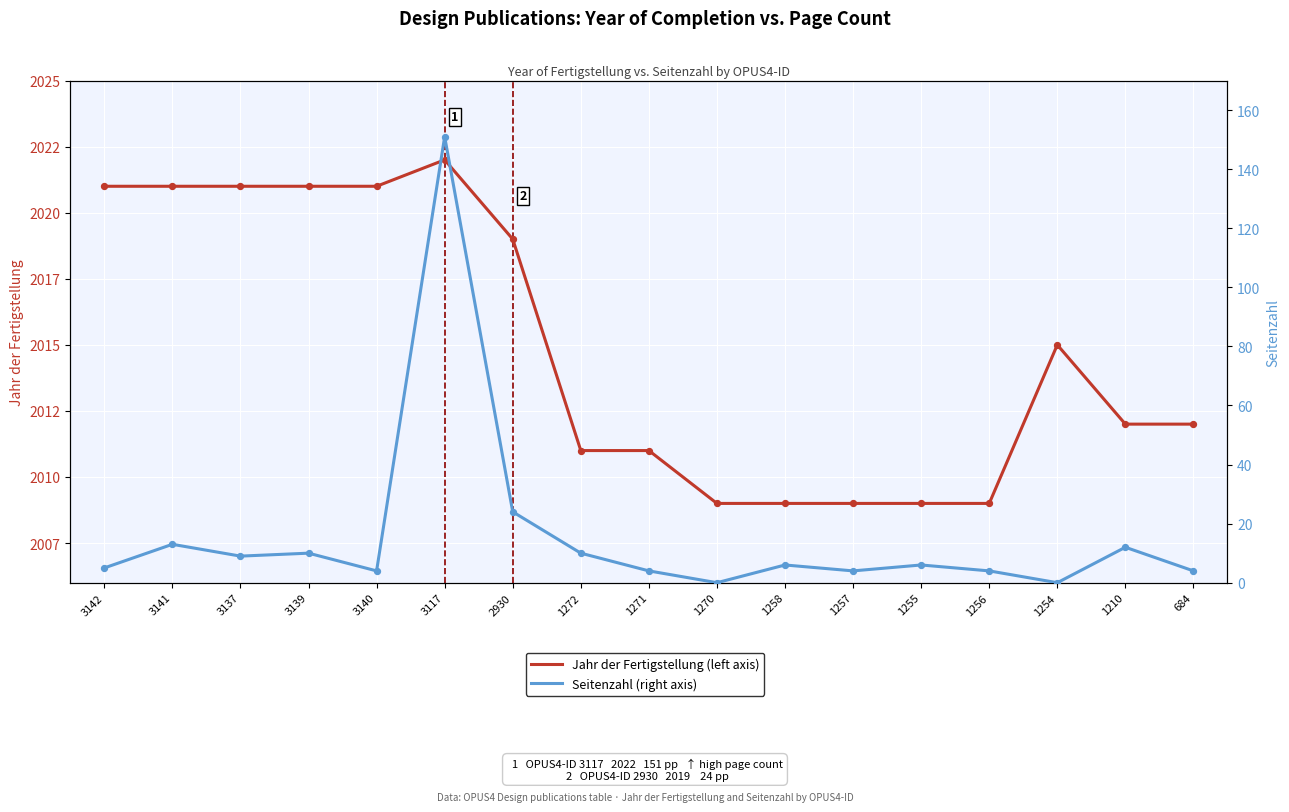

What are all the series names shown in the legend?

Jahr der Fertigstellung, Seitenzahl